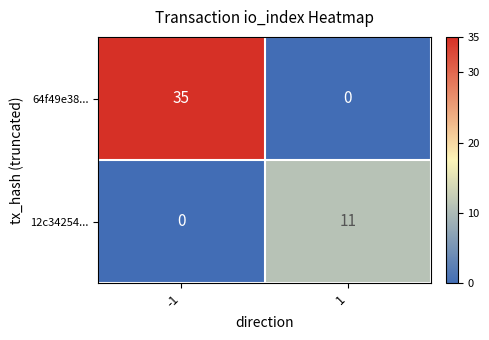

Which series has the largest total across all categories?

64f49e38...